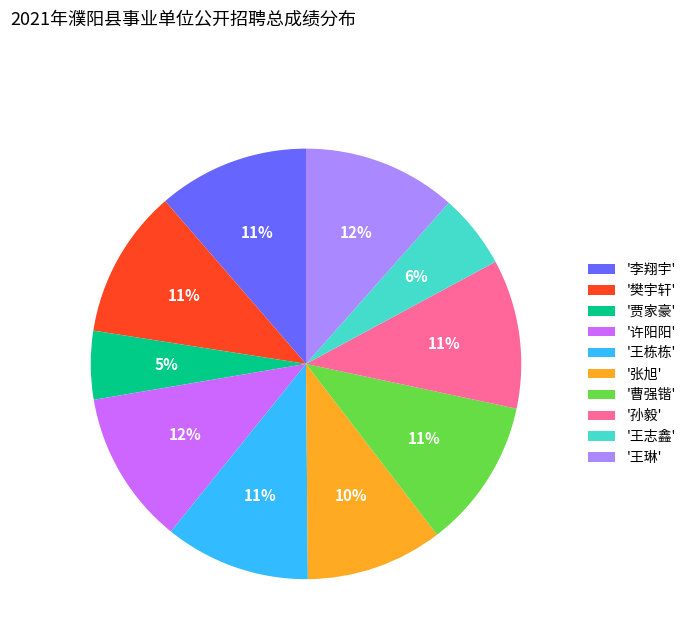

To the nearest percent, what is the combined percentage of '孙毅' and '曹强锴'?

22%